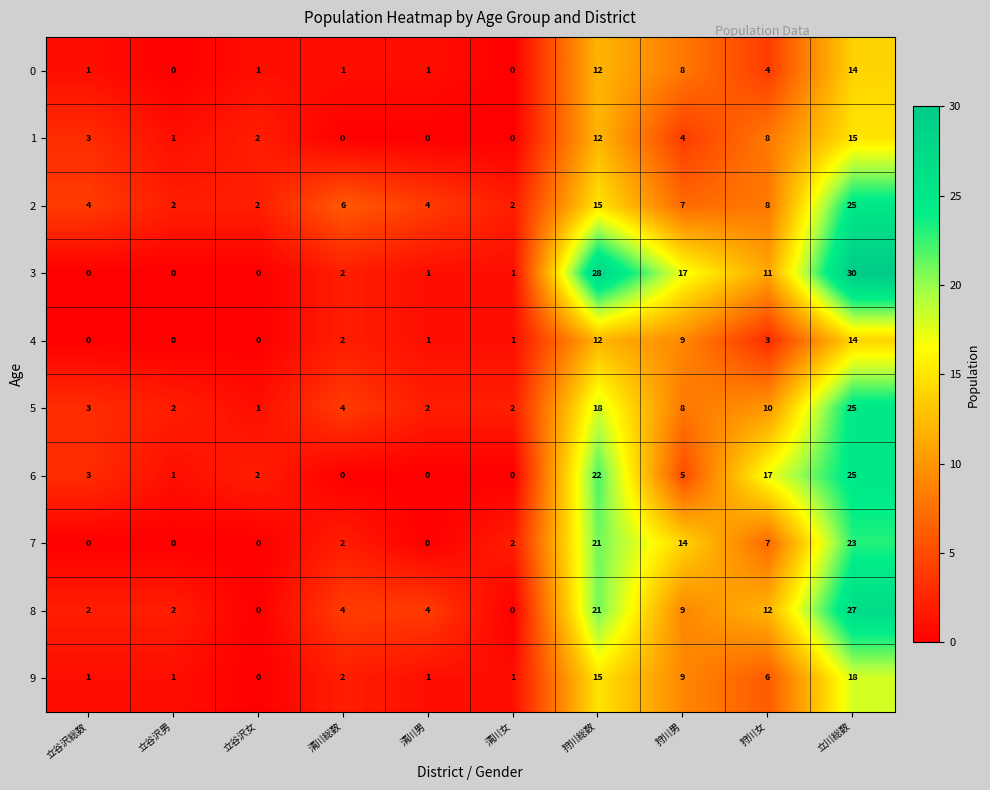

What is the difference between the maximum and second lowest values in the 6 series?

25